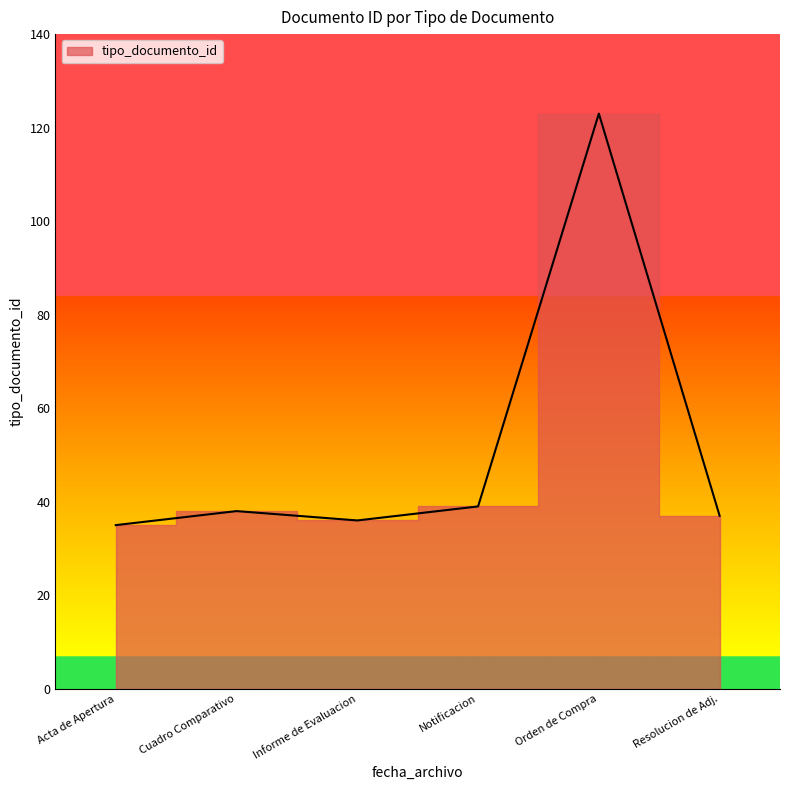

What is the greatest value displayed?

123